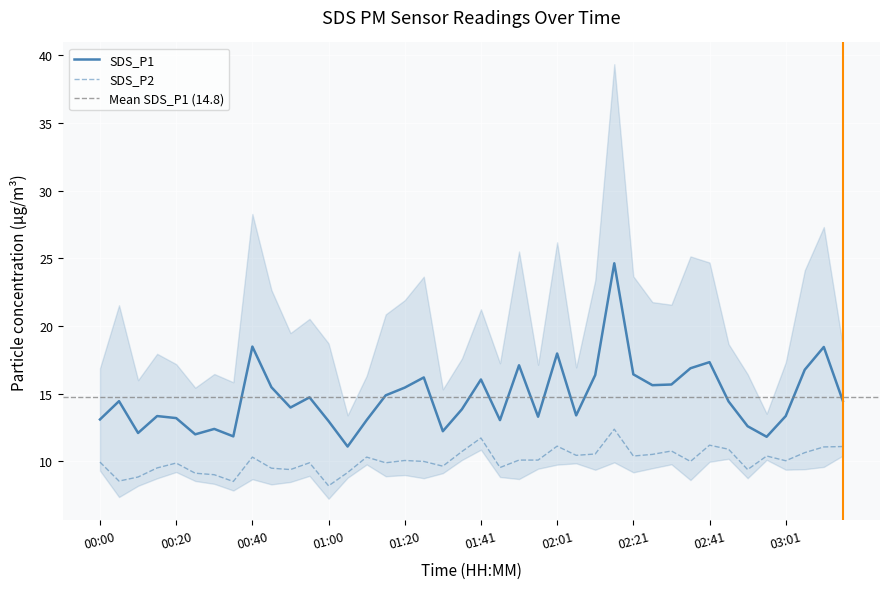

What is the difference between the maximum and second lowest values in the SDS_P1 series?

12.8